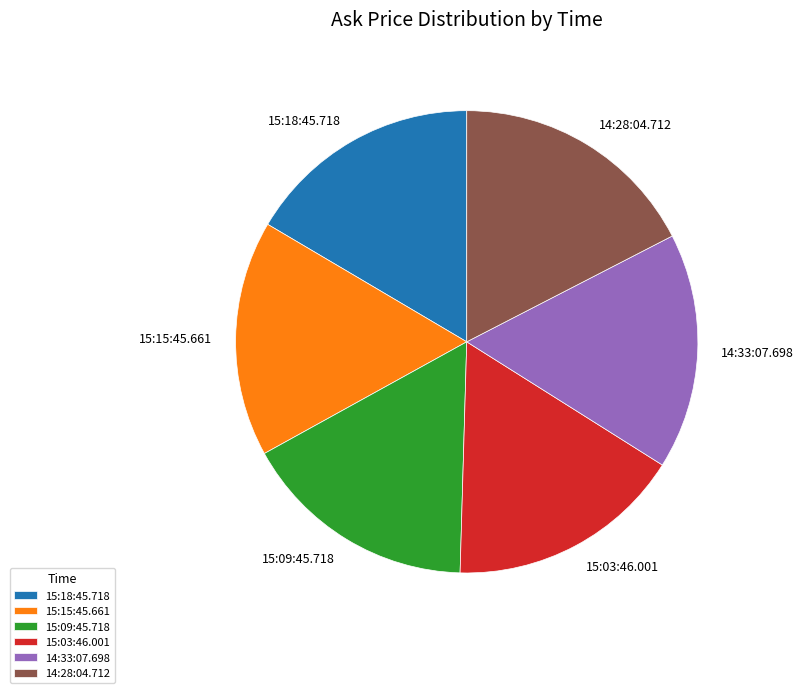

Do 15:15:45.661 and 15:18:45.718 together represent more than half of the pie?

No